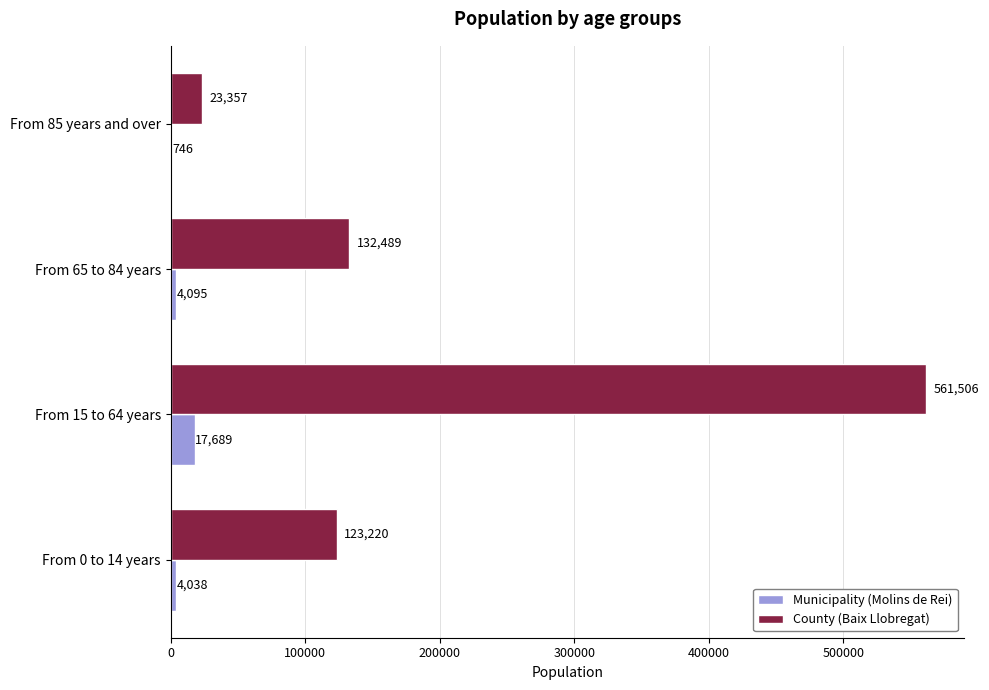

What is the sum of the Municipality (Molins de Rei) values at From 65 to 84 years and From 85 years and over?

4841